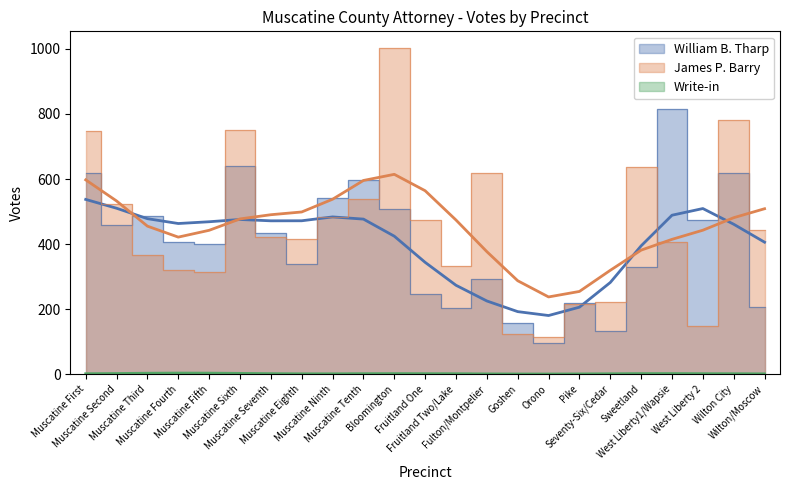

Between Muscatine Sixth and Muscatine Second, which is larger?

Muscatine Sixth